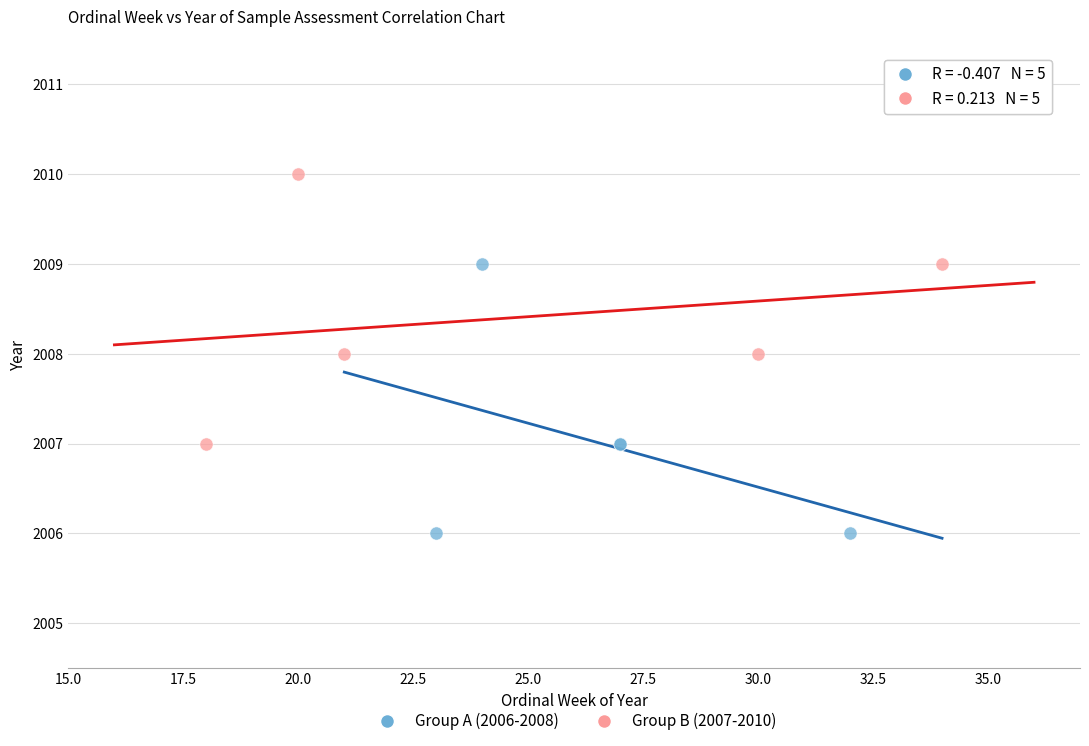

What are all the series names shown in the legend?

Group A (2006-2008), Group B (2007-2010)